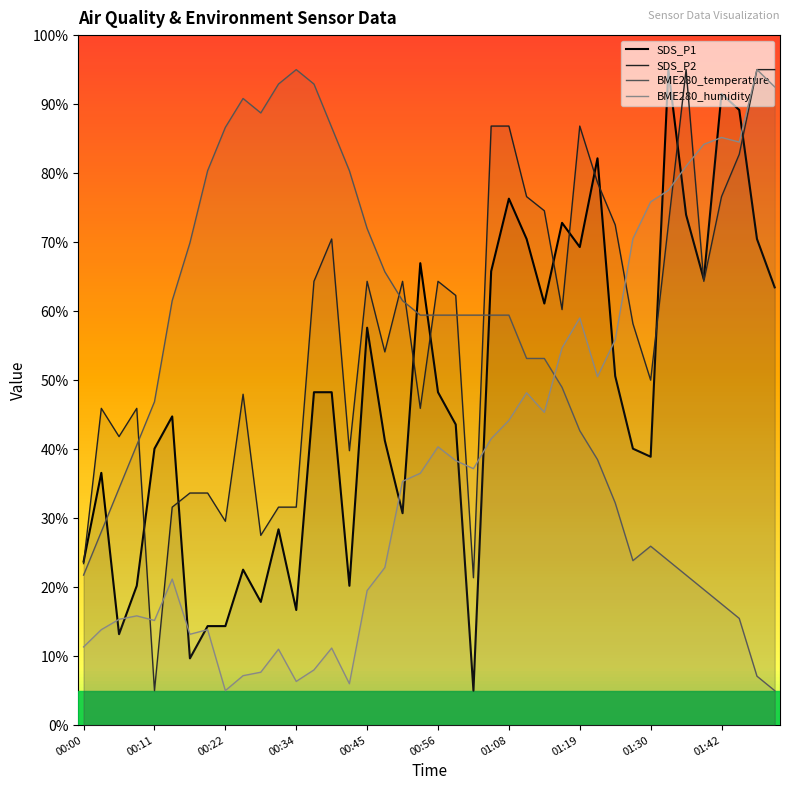

What is the lowest value of the SDS_P2 series?

5.0